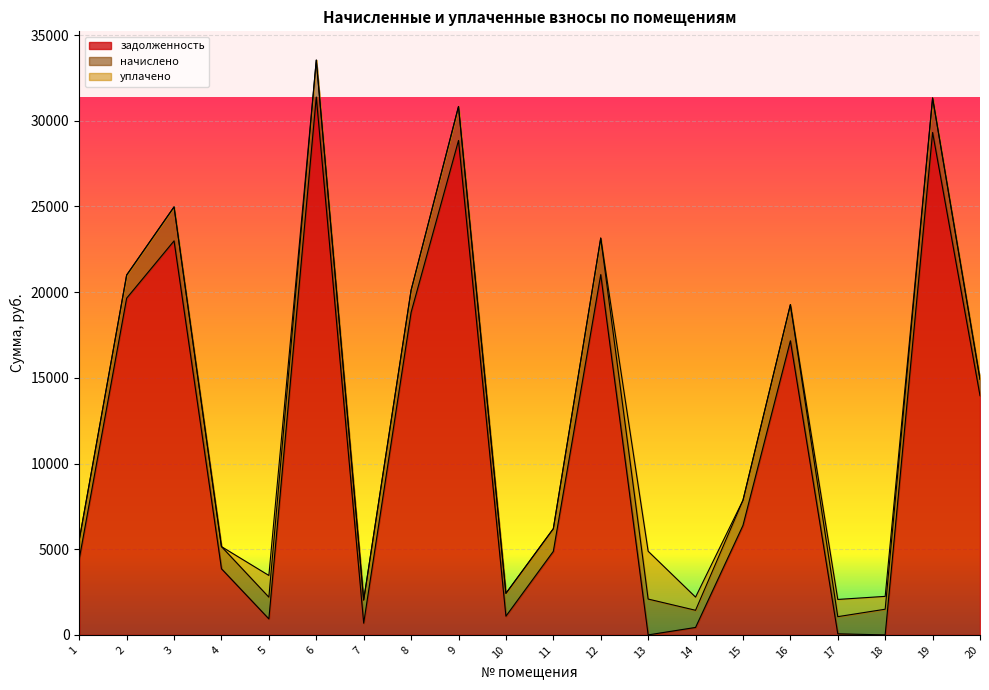

Which has a higher value, 17 or 18?

17